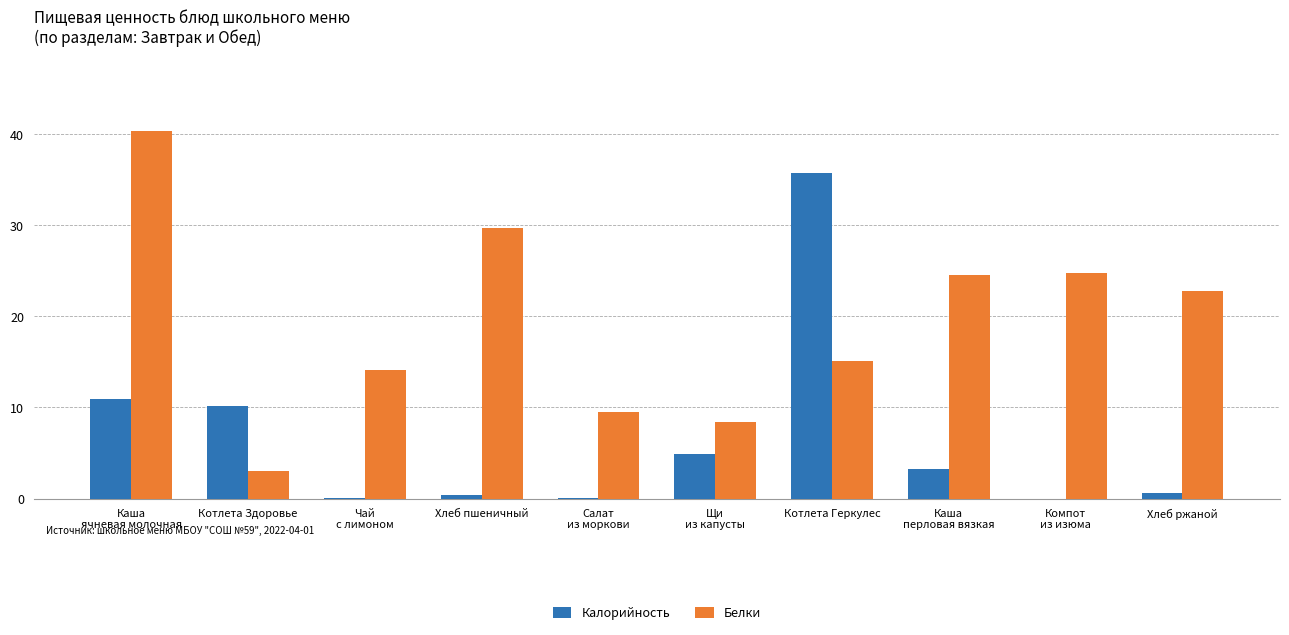

At which label is Белки closest to 21?

Хлеб ржаной